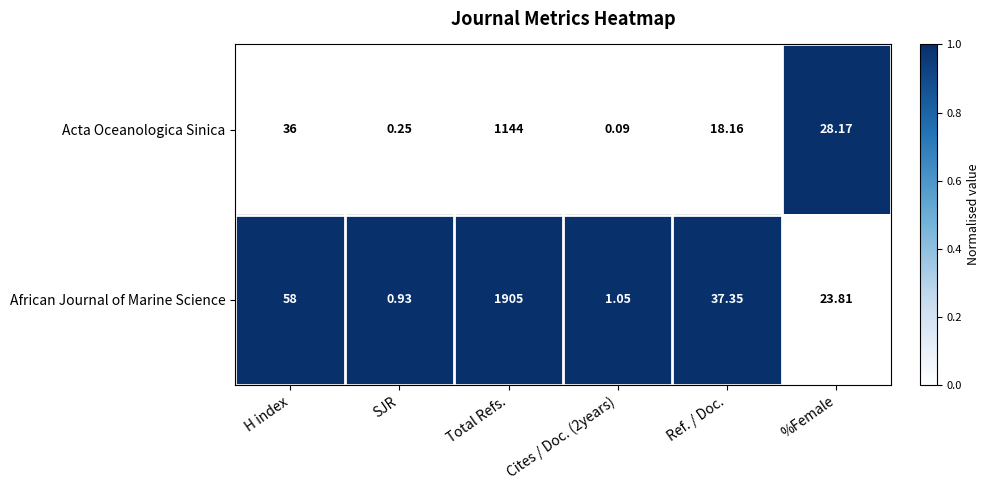

At which label does African Journal of Marine Science reach its minimum?

SJR